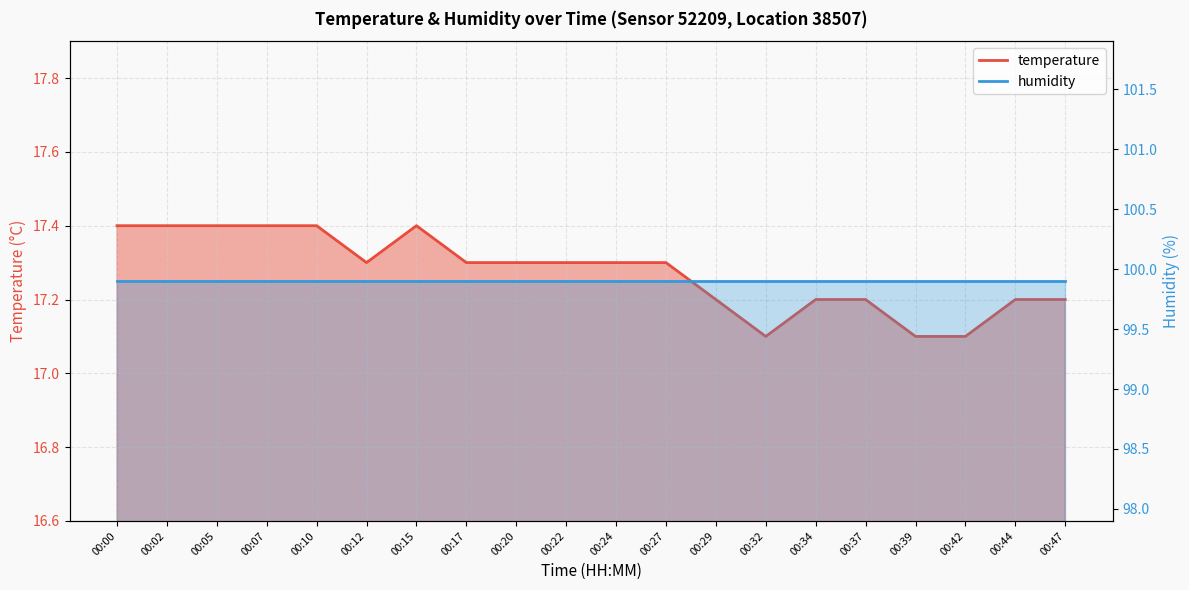

How many points are higher than both their immediate neighbors (excluding endpoints)?

1